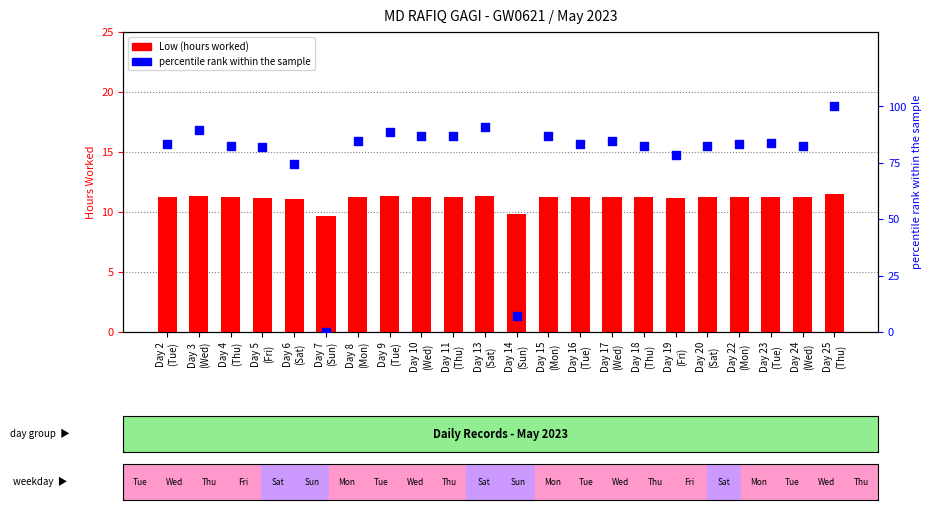

Is the value of % rank within sample at Day 10
(Wed) greater than the value of Low (hours) at Day 10
(Wed)?

Yes